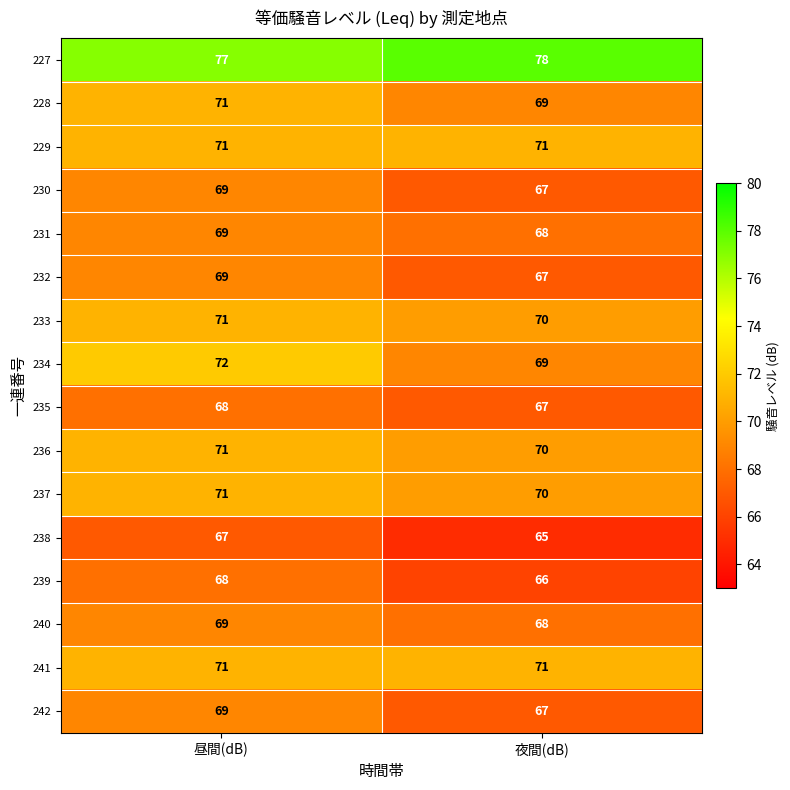

Count the number of data series in this chart.

16